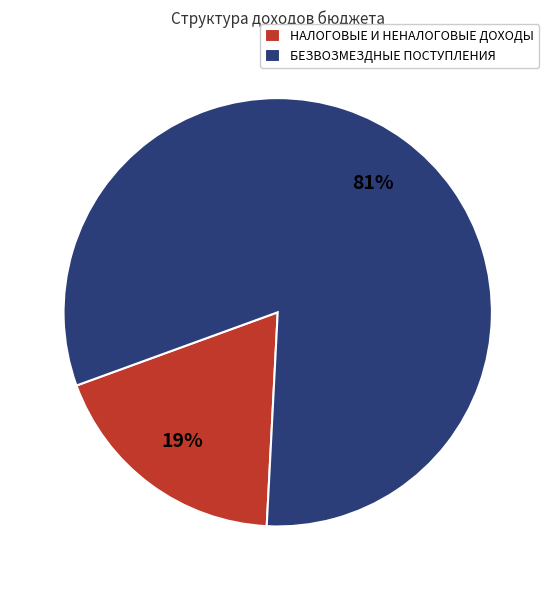

How many slices are in this pie chart?

2